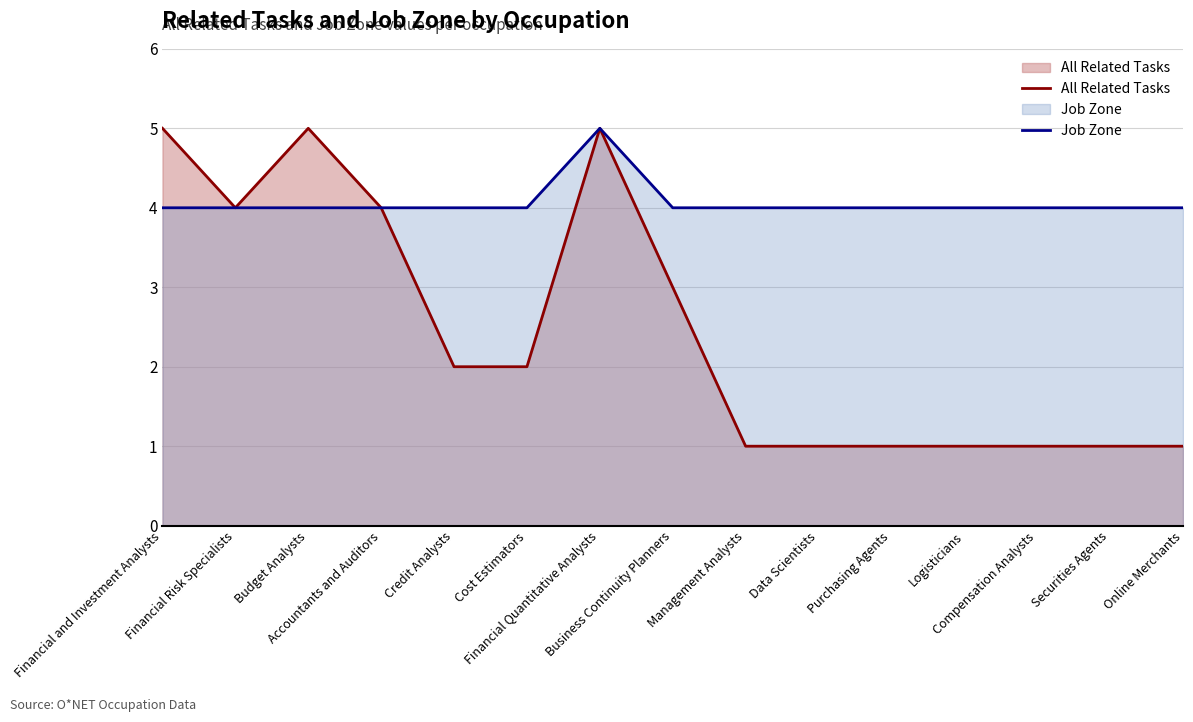

How many data points does each series have?

15